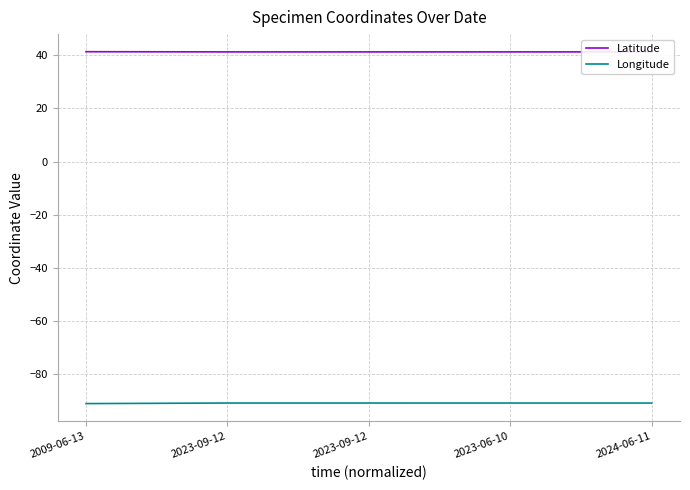

Which category has the highest value in the Latitude series?

2009-06-13